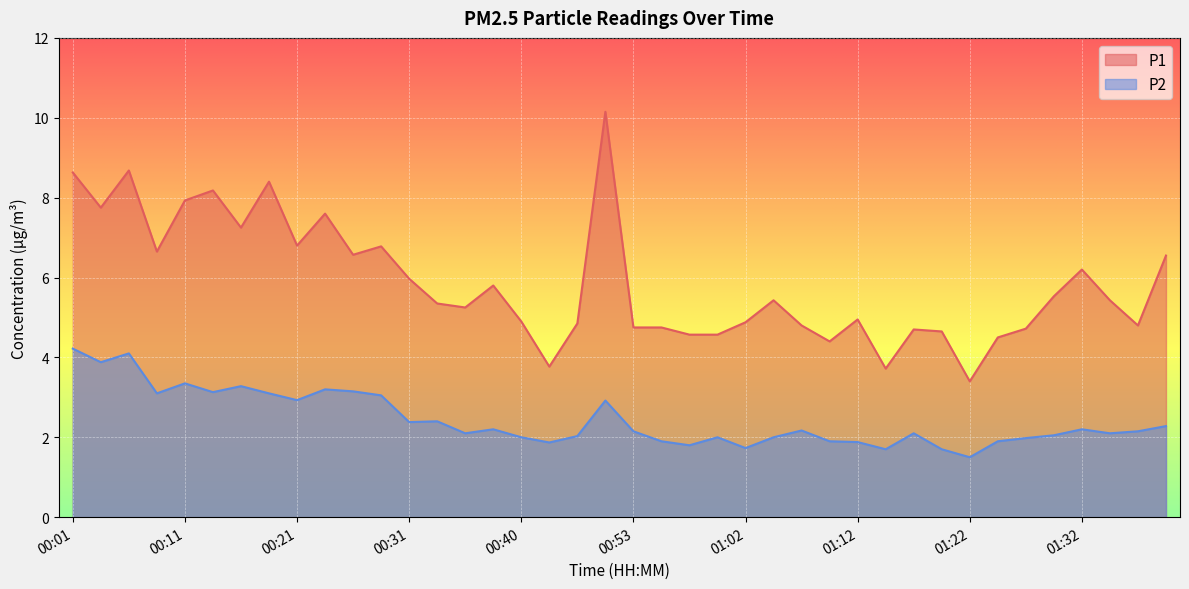

Is it true that P2 equals 1.7 at 01:14?

True